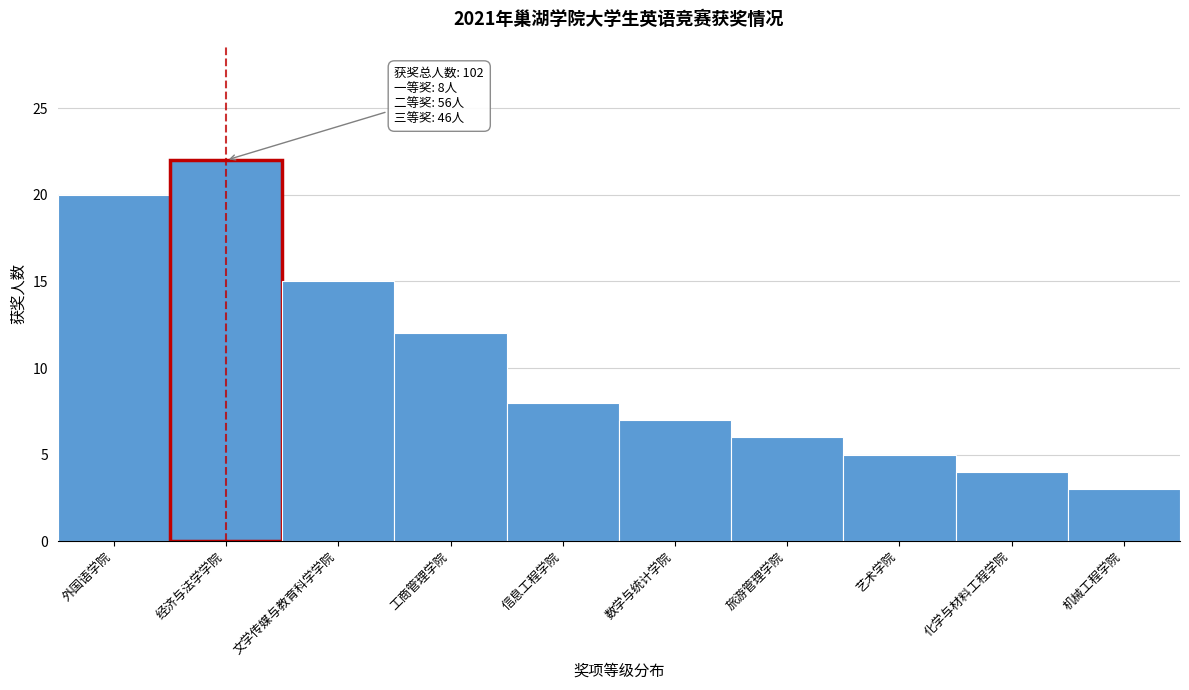

Reading right to left, extract all data points from this chart.

机械工程学院=3	化学与材料工程学院=4	艺术学院=5	旅游管理学院=6	数学与统计学院=7	信息工程学院=8	工商管理学院=12	文学传媒与教育科学学院=15	经济与法学学院=22	外国语学院=20